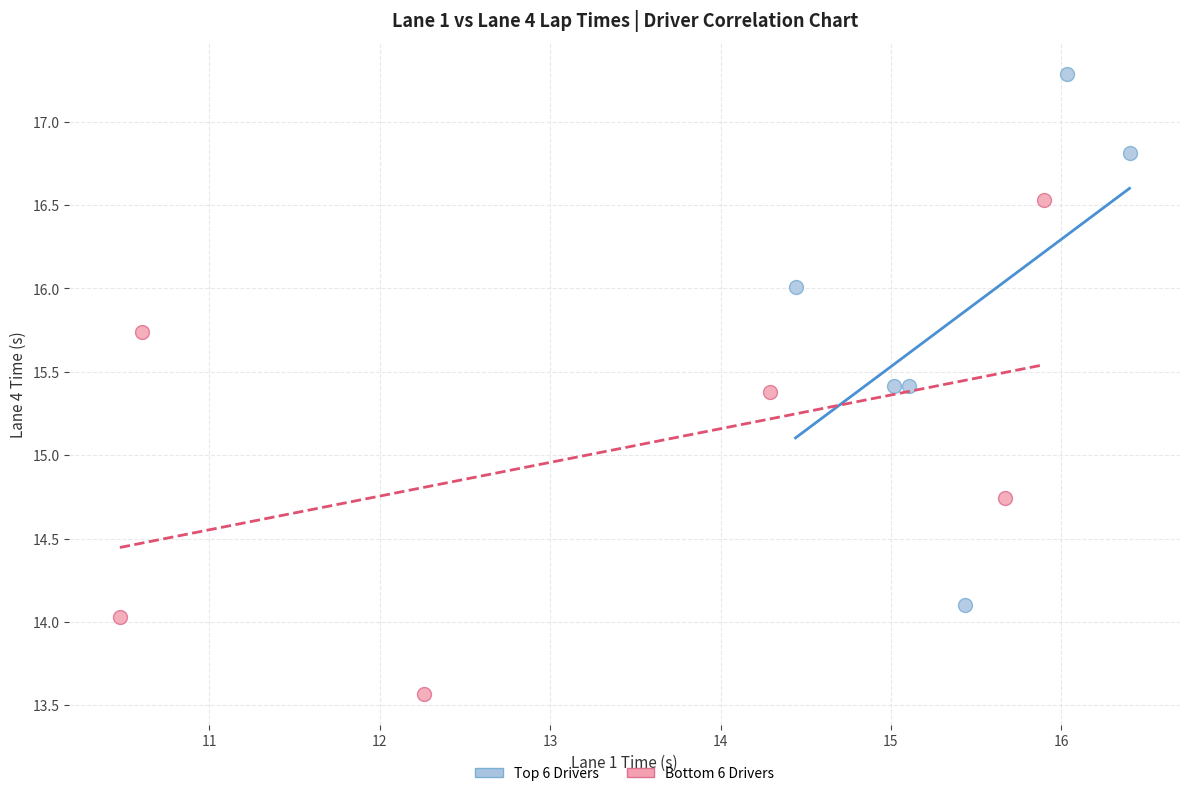

Which series has the largest Y range (max minus min)?

Top 6 Drivers